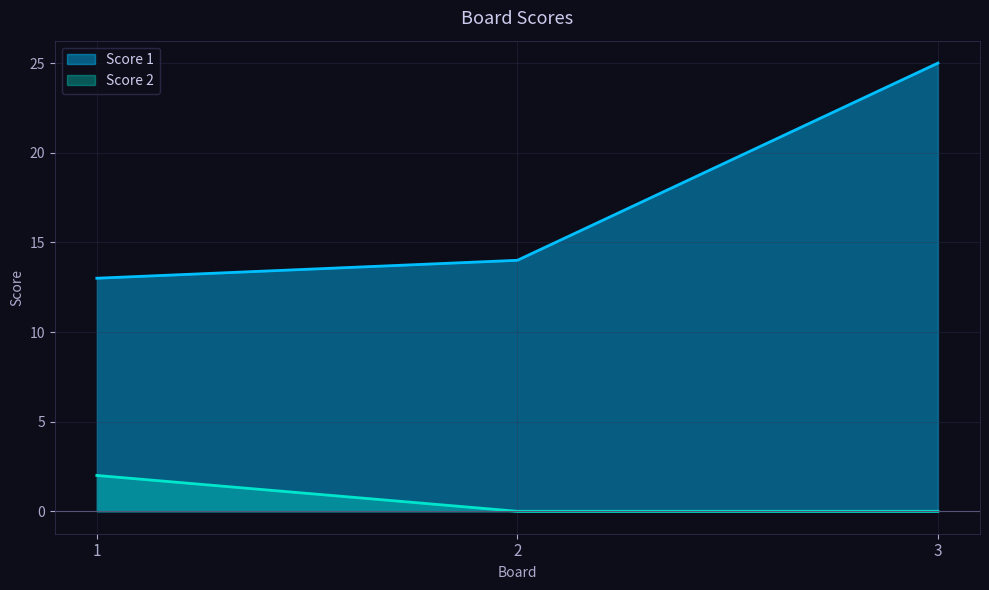

List the labels in order of Score 2 value, smallest first.

2, 3, 1